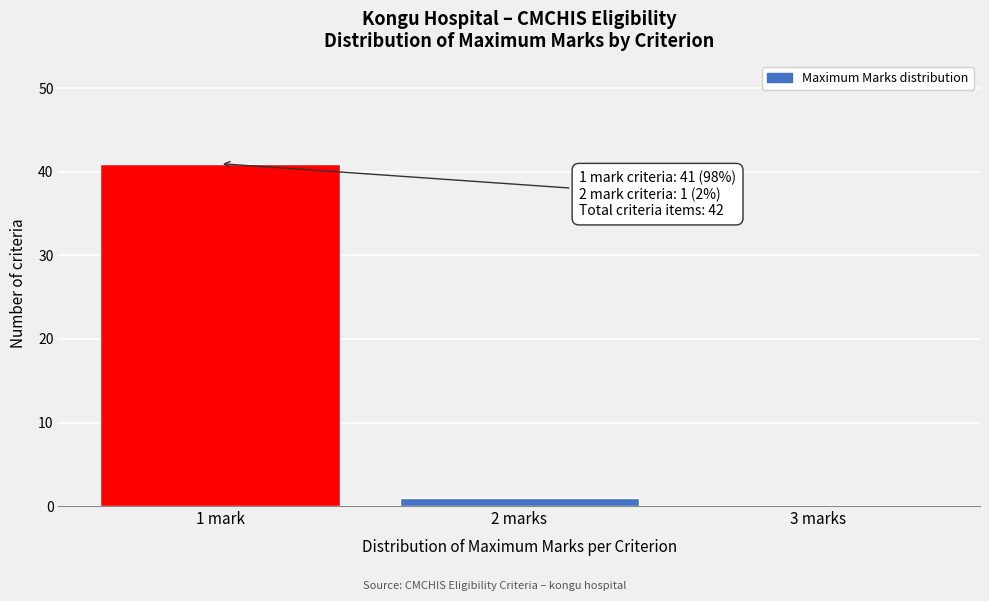

Reading left to right, transcribe all the data shown in this chart.

1 mark=41	2 marks=1	3 marks=0